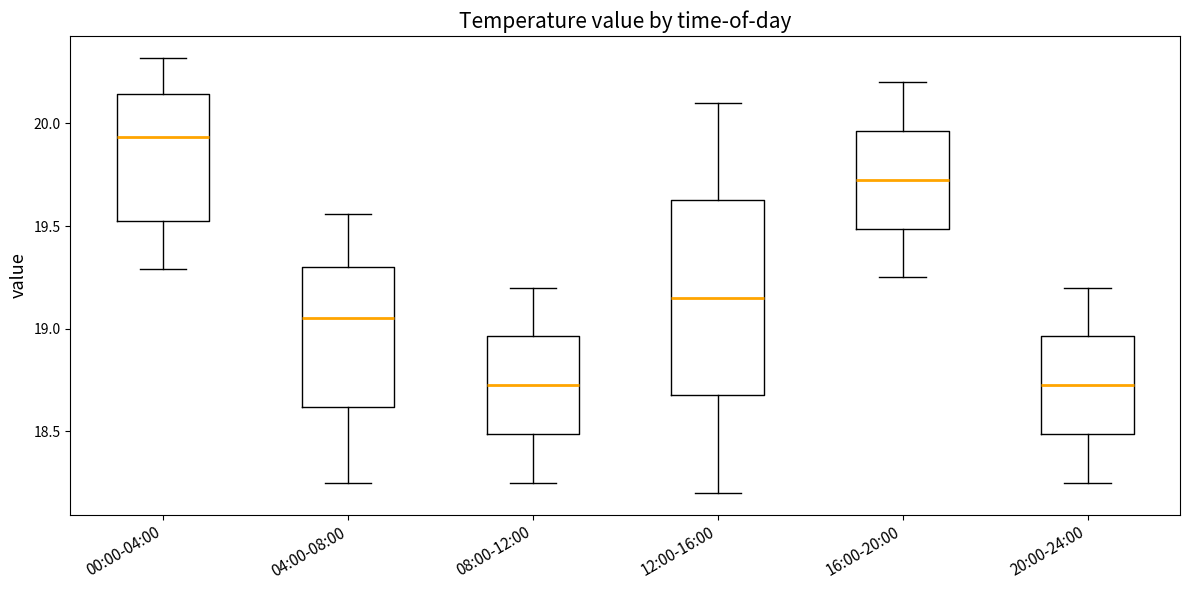

Which box is the tallest, from its lower edge to its upper edge?

12:00-16:00